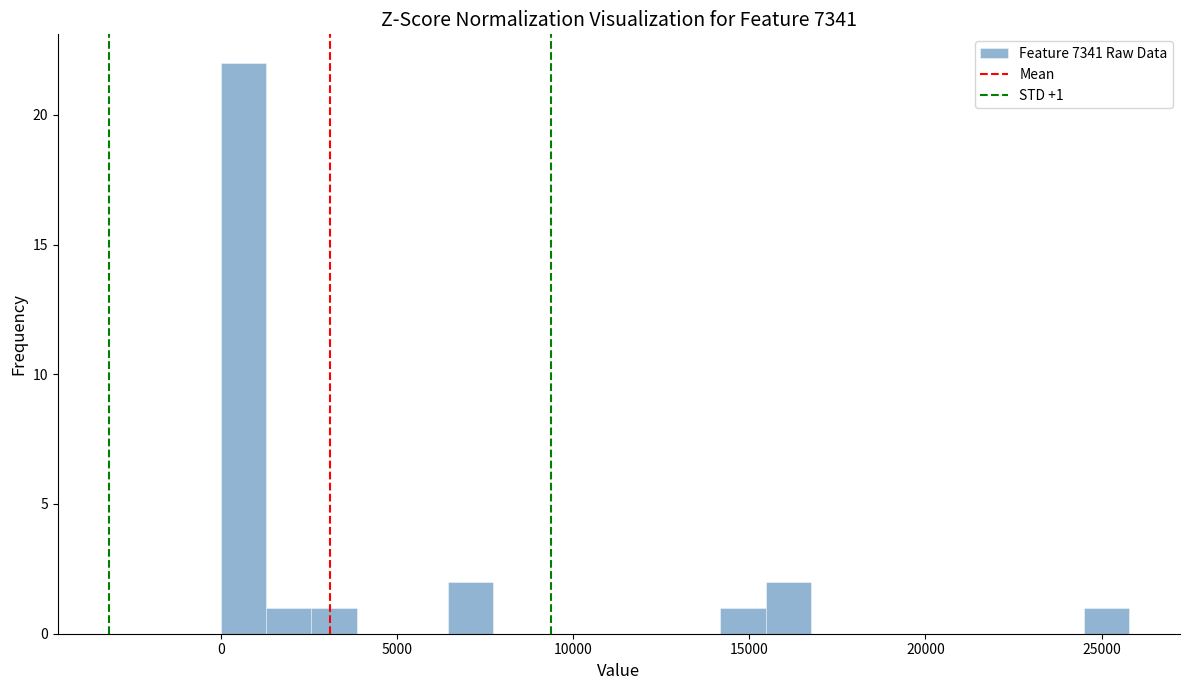

Around what value on the x-axis is the tallest bar? Give the approximate position of its centre, as read against the axis.

500